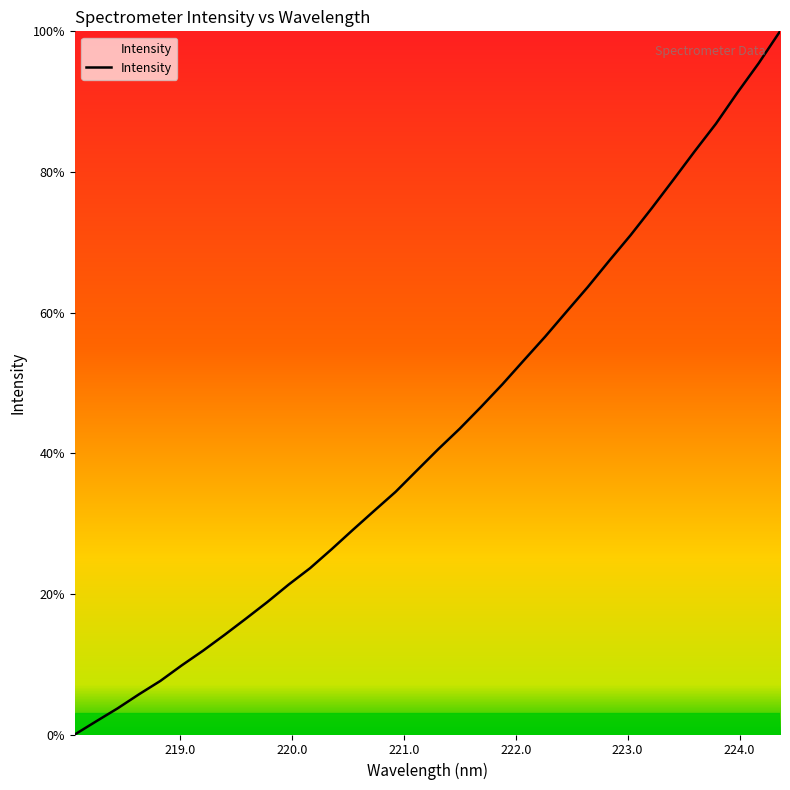

What is the difference between the maximum and minimum values?

100.0